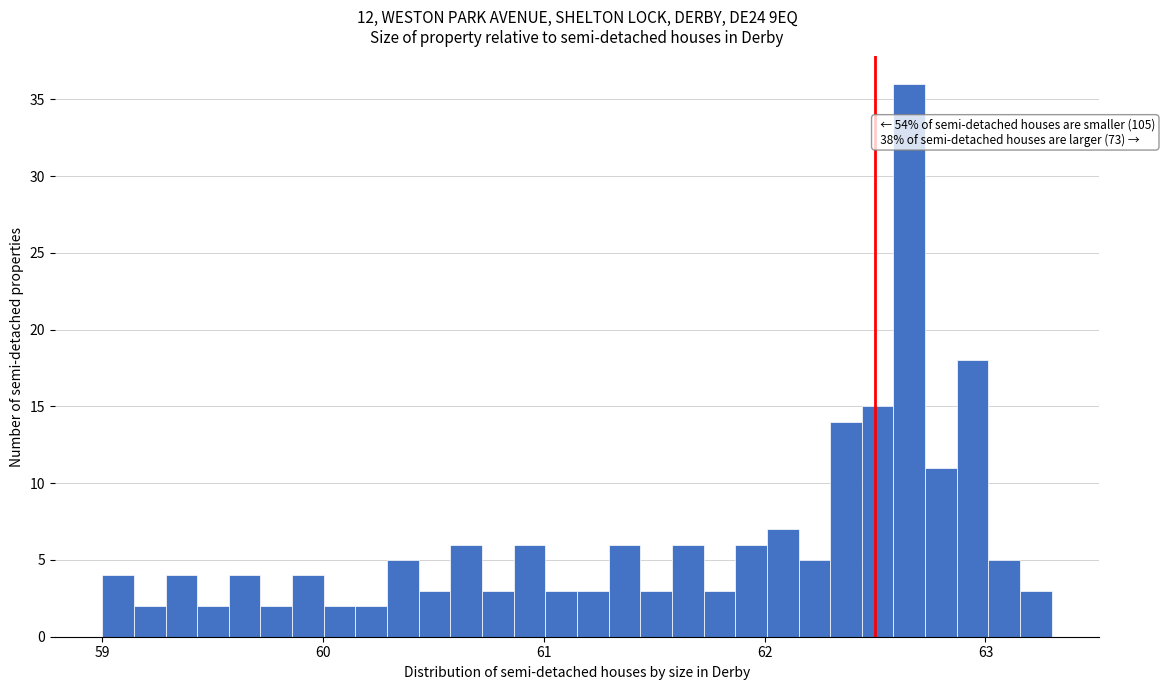

Around what value on the x-axis is the tallest bar? Give the approximate position of its centre, as read against the axis.

62.7